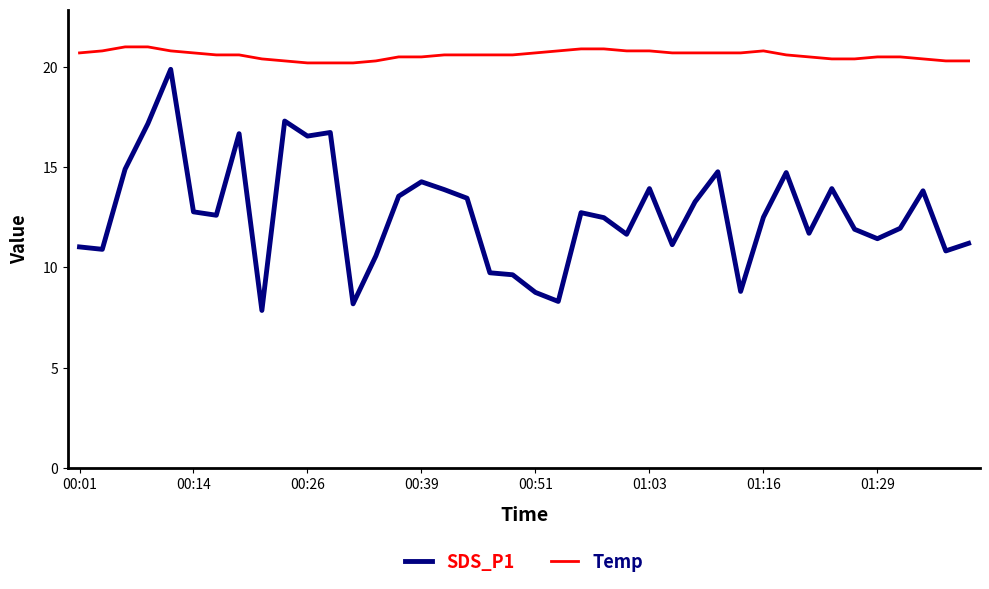

What is the difference between the maximum and minimum values in the Temp series?

0.8